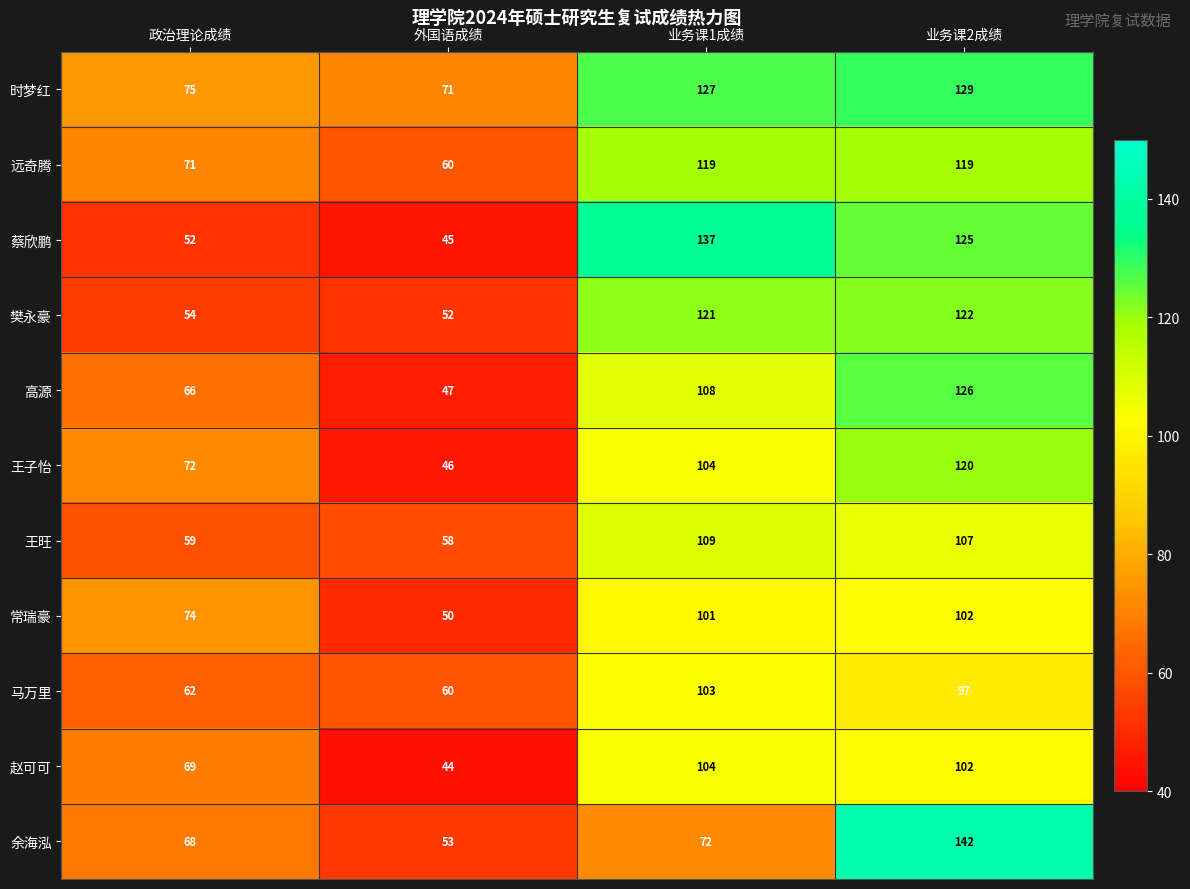

What is the approximate value of 赵可可 at 业务课2成绩?

102